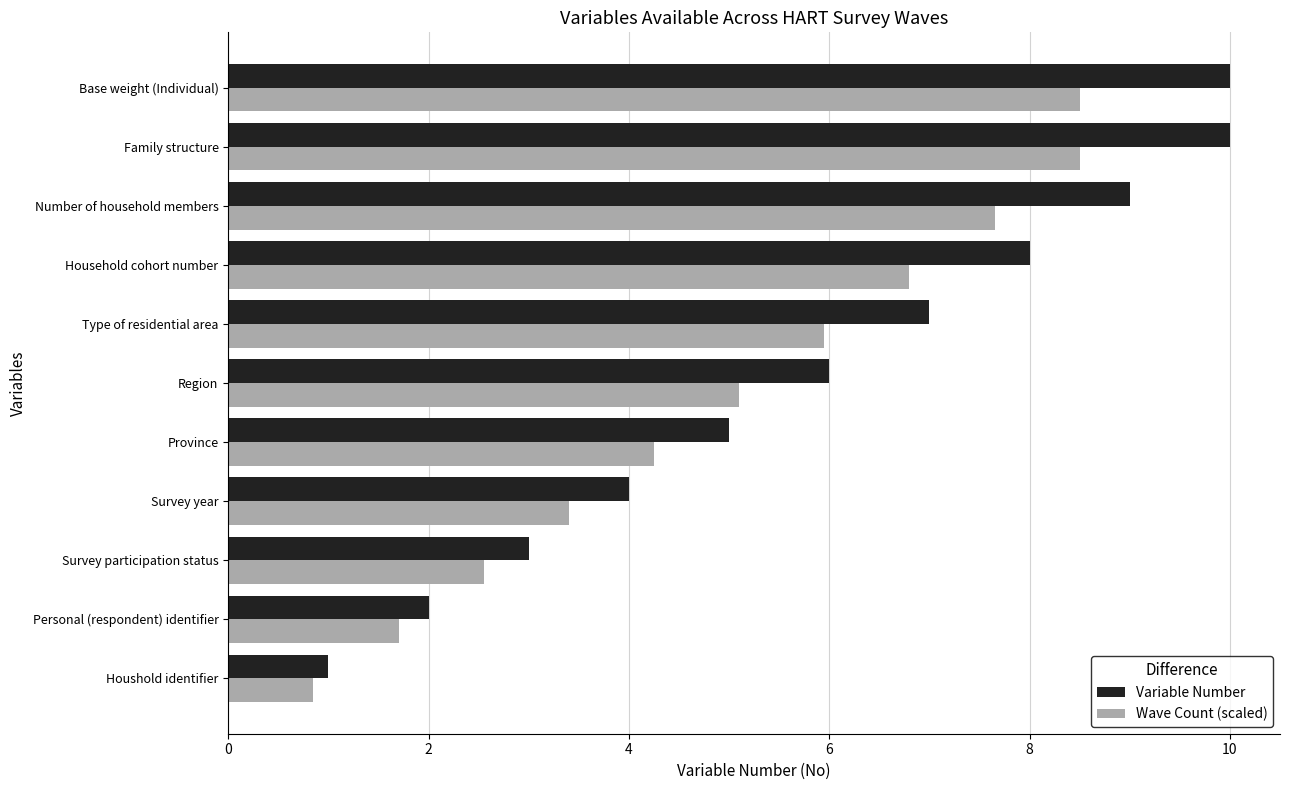

Is it true that Variable Number equals 4.0 at Survey year?

True